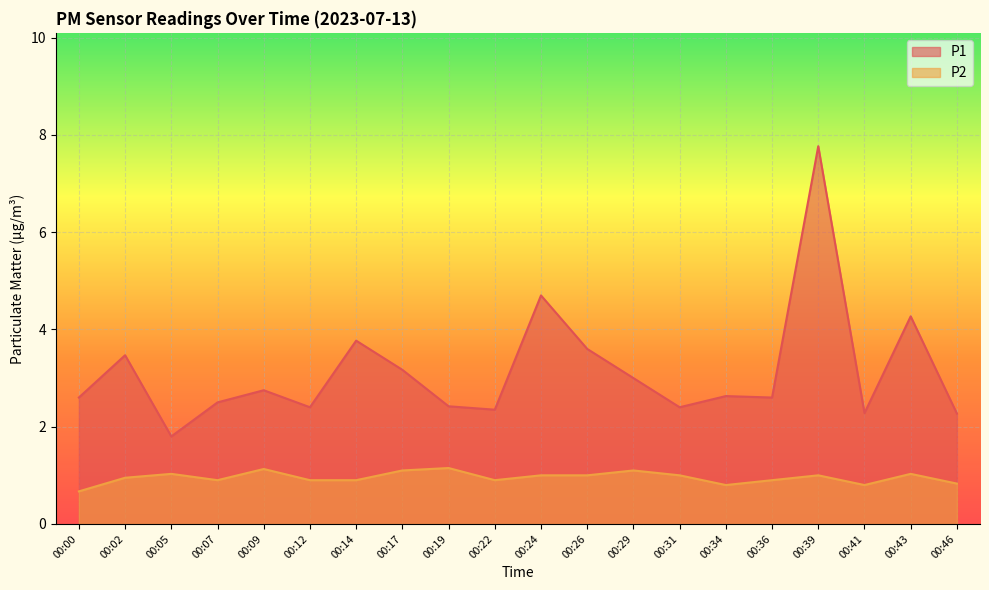

Reading left to right, what are all the values shown in this chart?

P1: 00:00=2.6	00:02=3.5	00:05=1.8	00:07=2.5	00:09=2.8	00:12=2.4	00:14=3.8	00:17=3.2	00:19=2.4	00:22=2.4	00:24=4.7	00:26=3.6	00:29=3.0	00:31=2.4	00:34=2.6	00:36=2.6	00:39=7.8	00:41=2.3	00:43=4.3	00:46=2.3
P2: 00:00=0.7	00:02=0.9	00:05=1.0	00:07=0.9	00:09=1.1	00:12=0.9	00:14=0.9	00:17=1.1	00:19=1.1	00:22=0.9	00:24=1.0	00:26=1.0	00:29=1.1	00:31=1.0	00:34=0.8	00:36=0.9	00:39=1.0	00:41=0.8	00:43=1.0	00:46=0.8